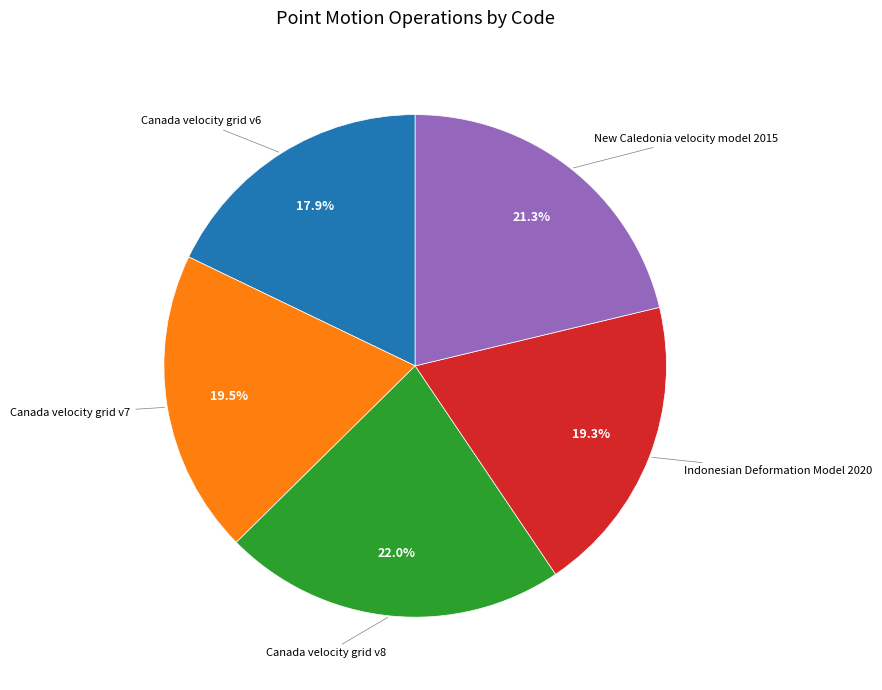

Does any single category account for the majority?

No